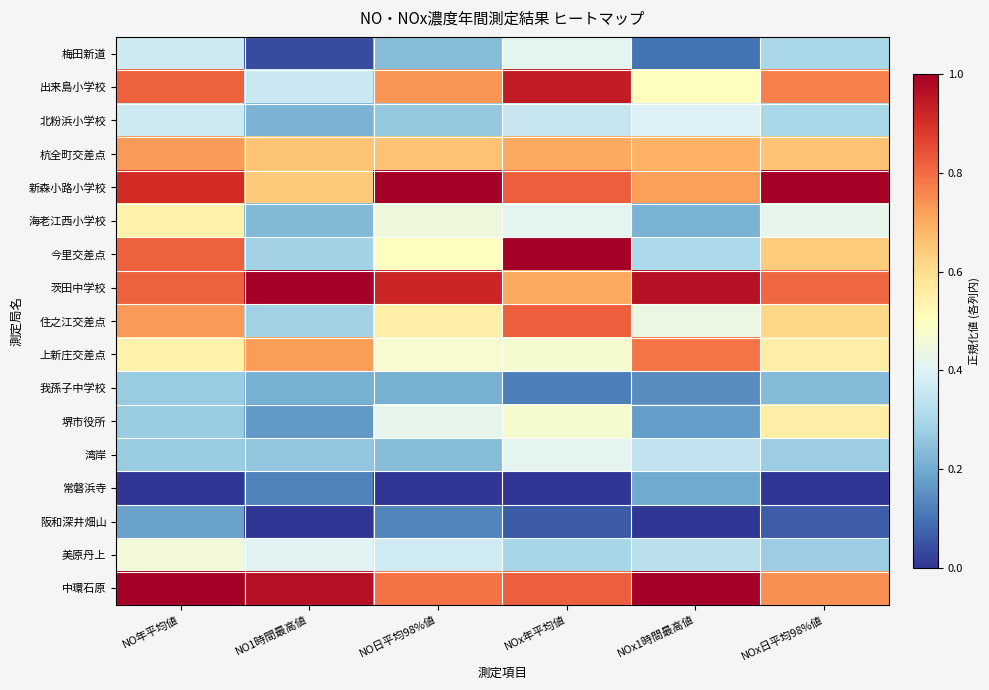

Rank the series at NO日平均98%値 from lowest to highest value.

常磐浜寺, 阪和深井畑山, 我孫子中学校, 梅田新道, 湾岸, 北粉浜小学校, 美原丹上, 堺市役所, 海老江西小学校, 上新庄交差点, 今里交差点, 住之江交差点, 杭全町交差点, 出来島小学校, 中環石原, 茨田中学校, 新森小路小学校